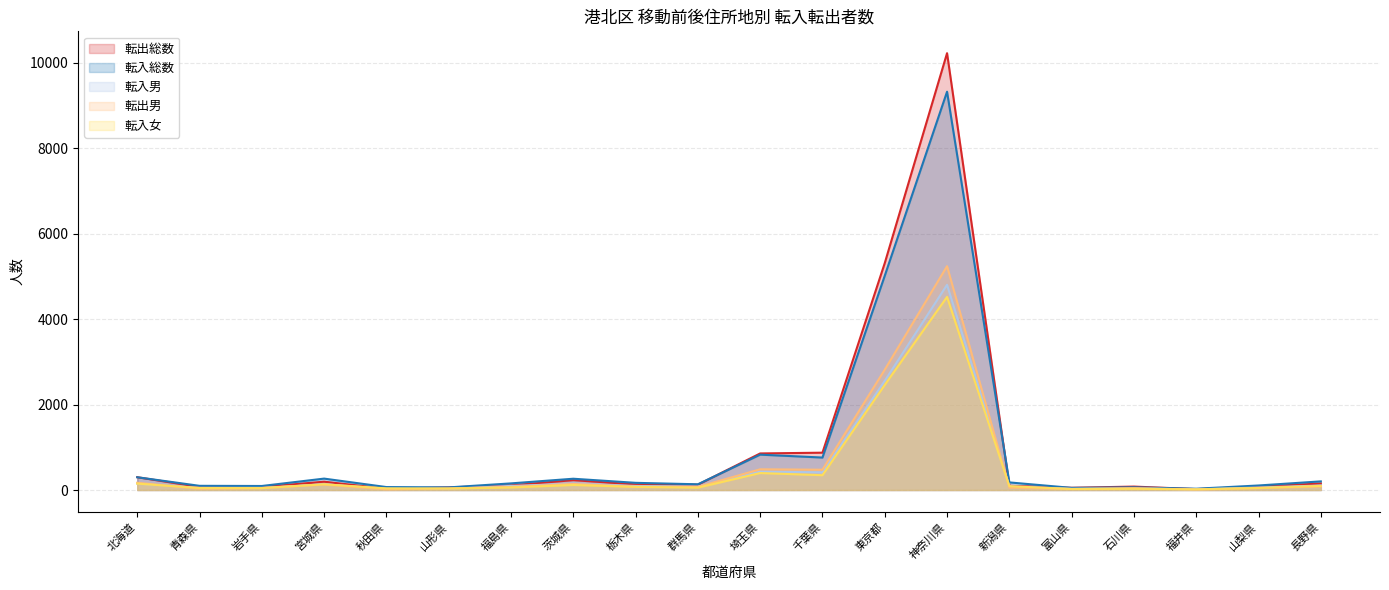

Which series has the widest spread of values?

転出総数